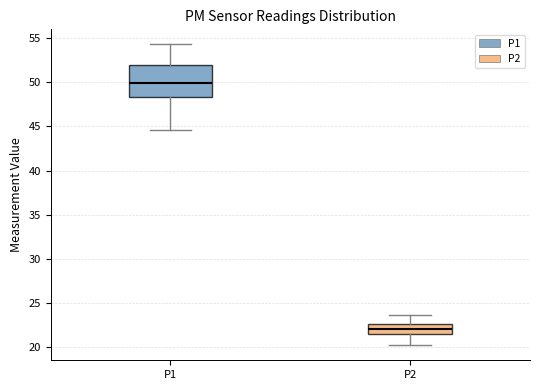

Where does the lower whisker of the box for P2 end on the y-axis? The values are not printed on the chart, so give them approximately, as read against the axis.

20.0